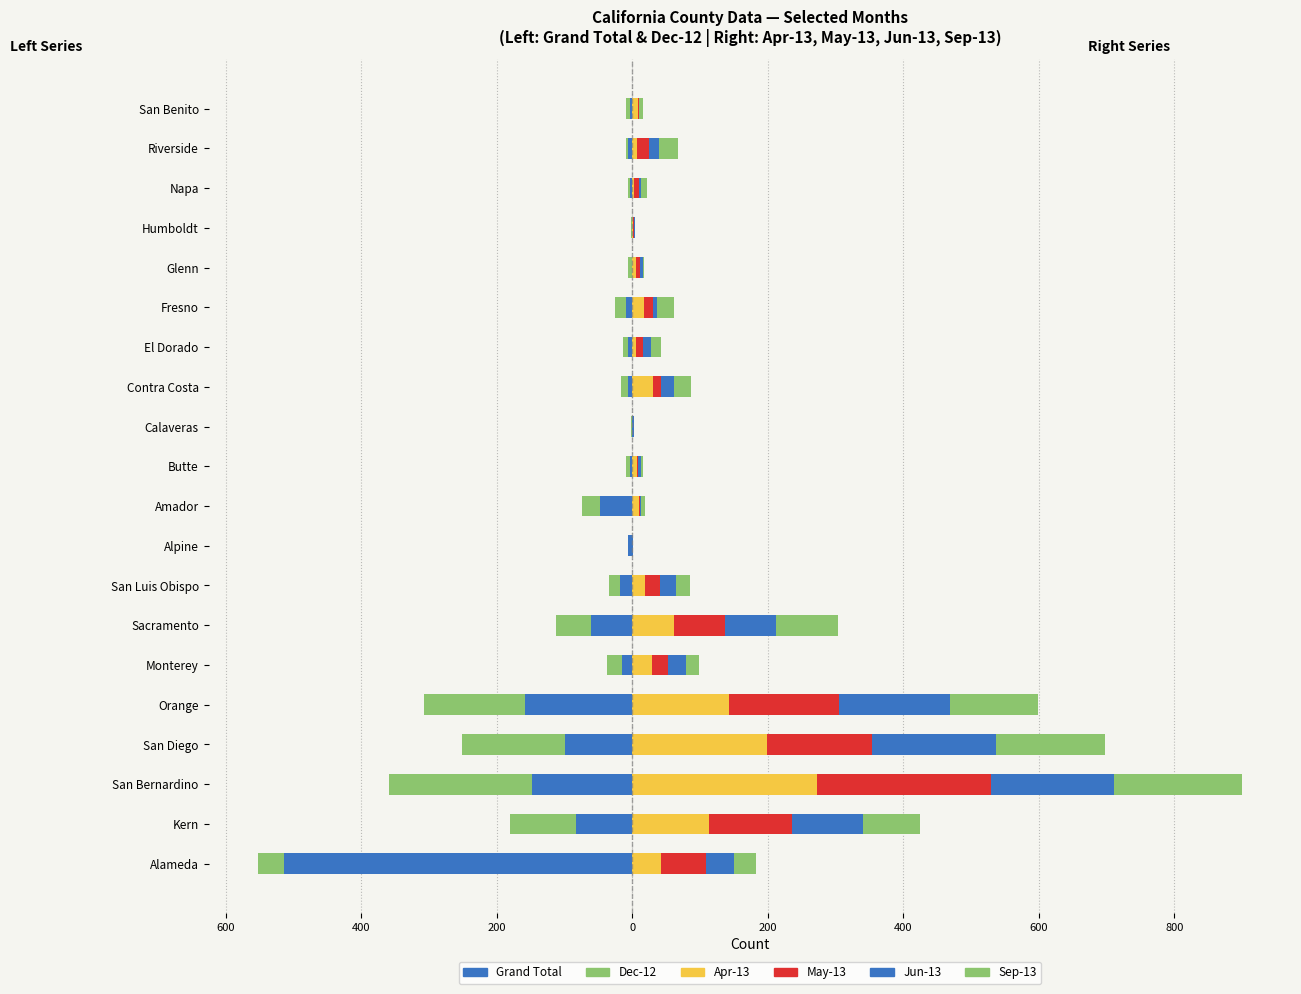

What is the average value of the Apr-13 series?

49